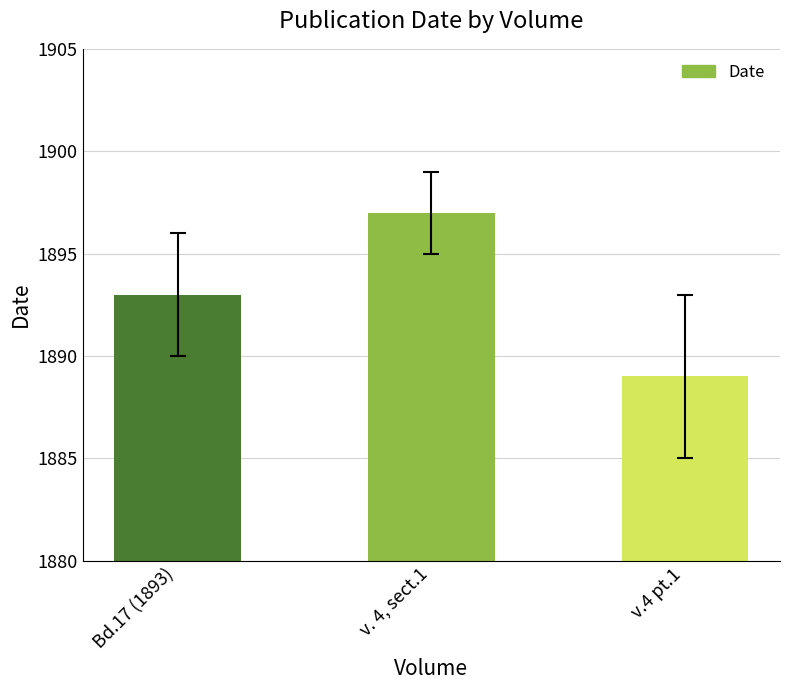

Where is the data nearest to the value 1893?

Bd.17 (1893)